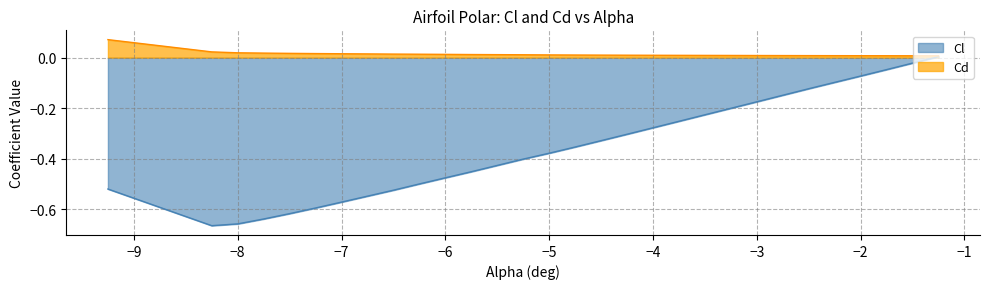

Count the number of categories in the chart.

30